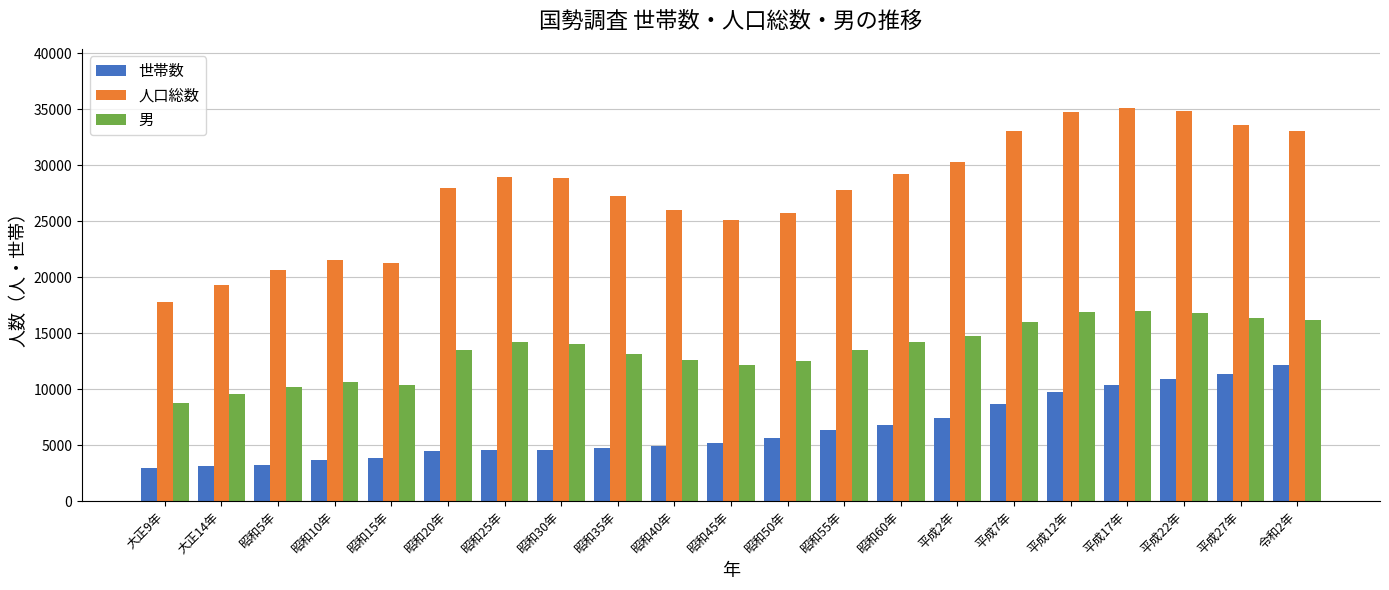

True or false: 男 has a value of 14714 at 平成2年.

True